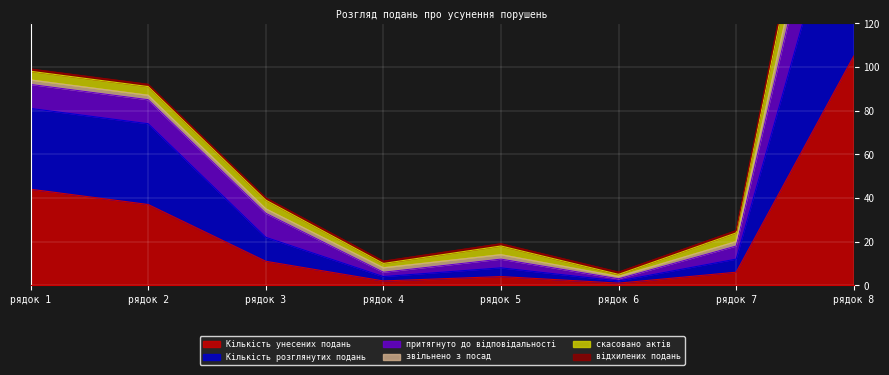

What is the highest value of the Кількість унесених подань series?

105